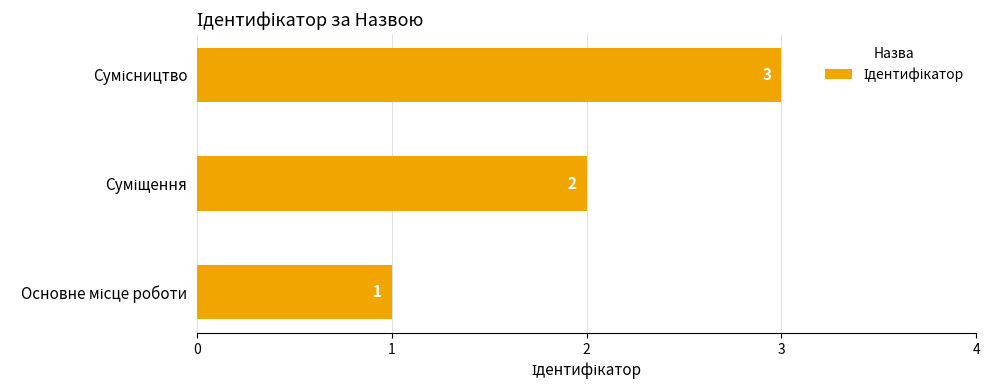

What is the difference between the maximum and minimum values?

2